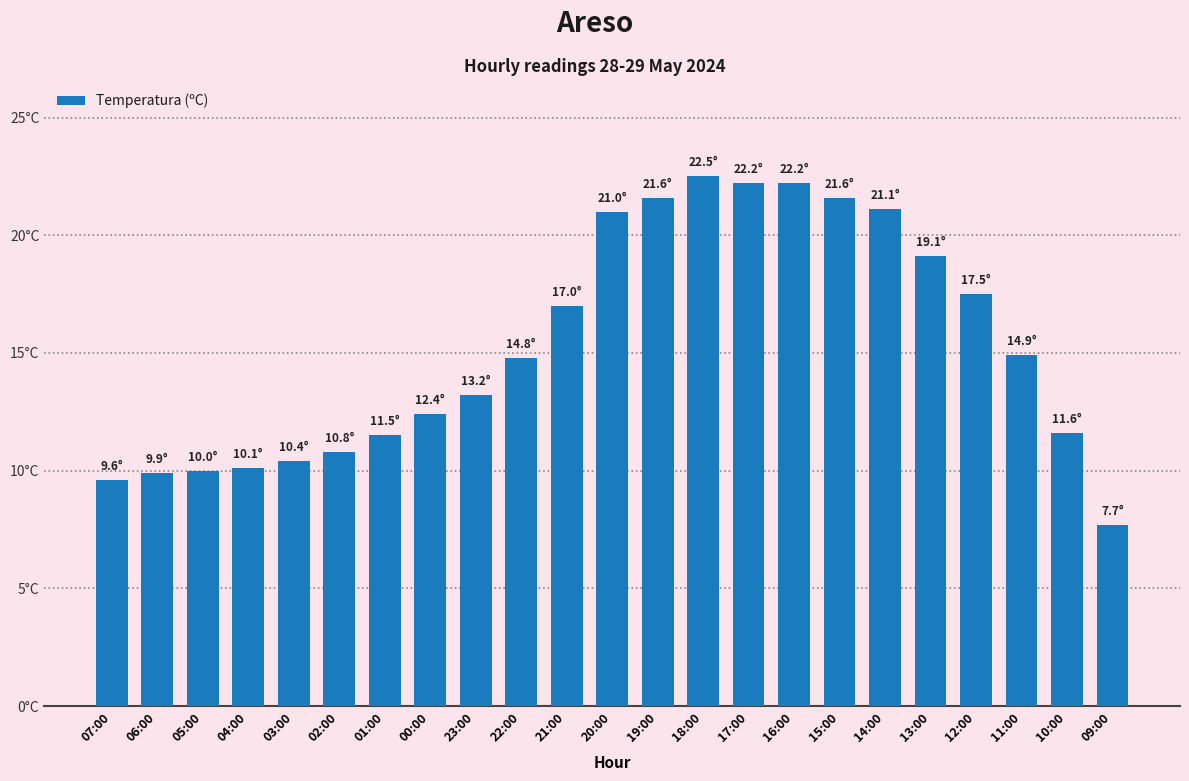

Are the bars horizontal?

No